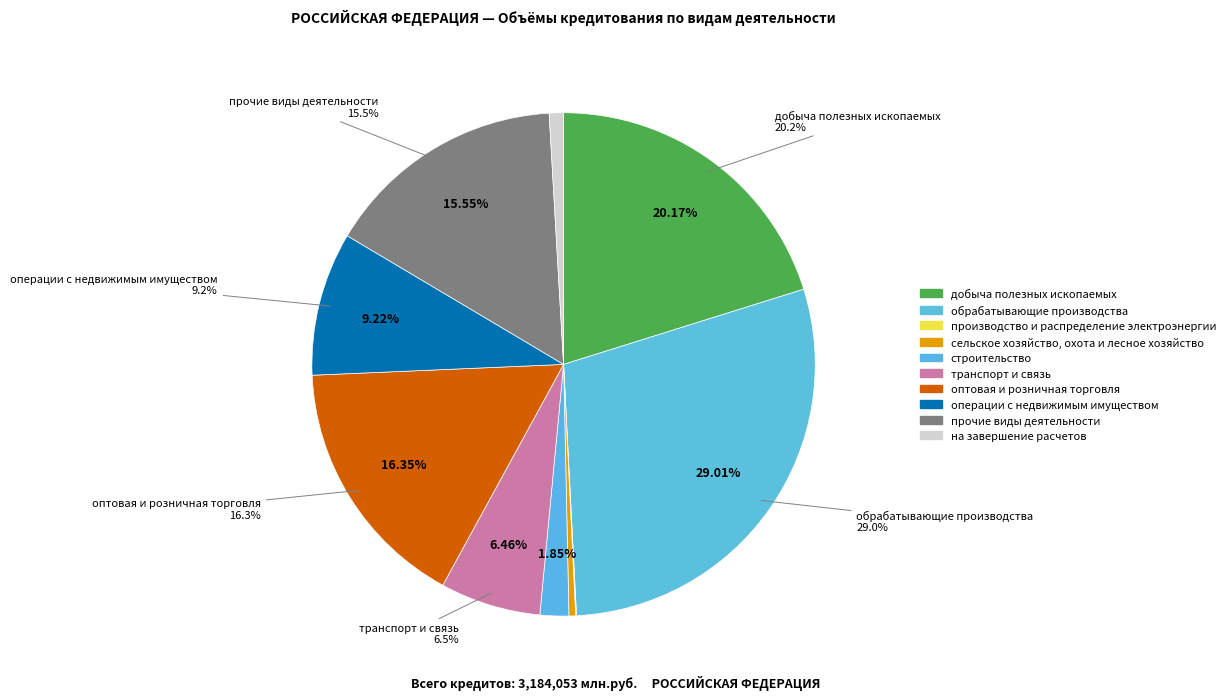

To the nearest percent, what percentage of the pie is на завершение расчетов?

1%